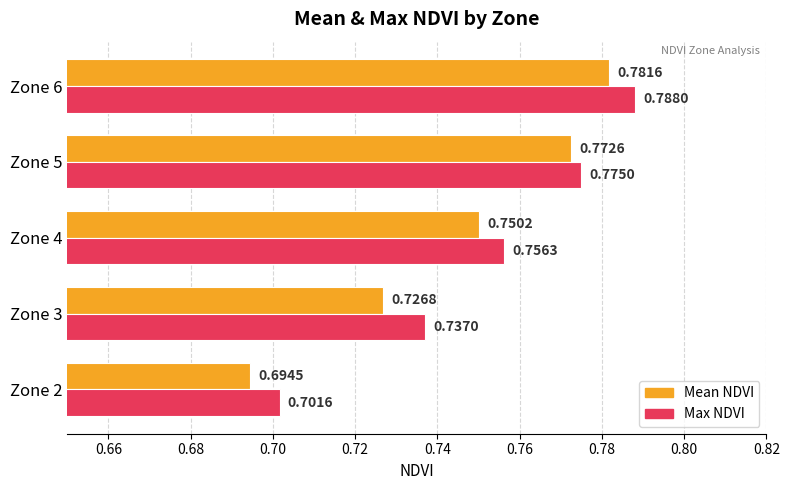

What is the sum of the Max NDVI values at Zone 2 and Zone 3?

1.4